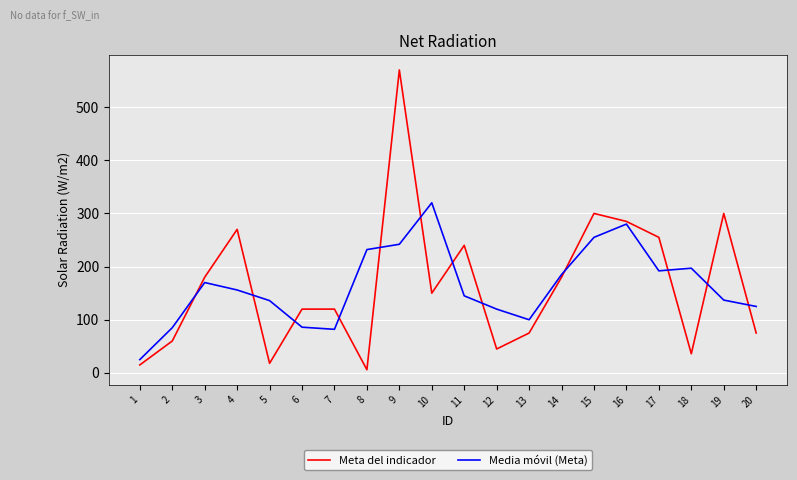

How many times do Media móvil (Meta) and Meta del indicador cross each other?

12